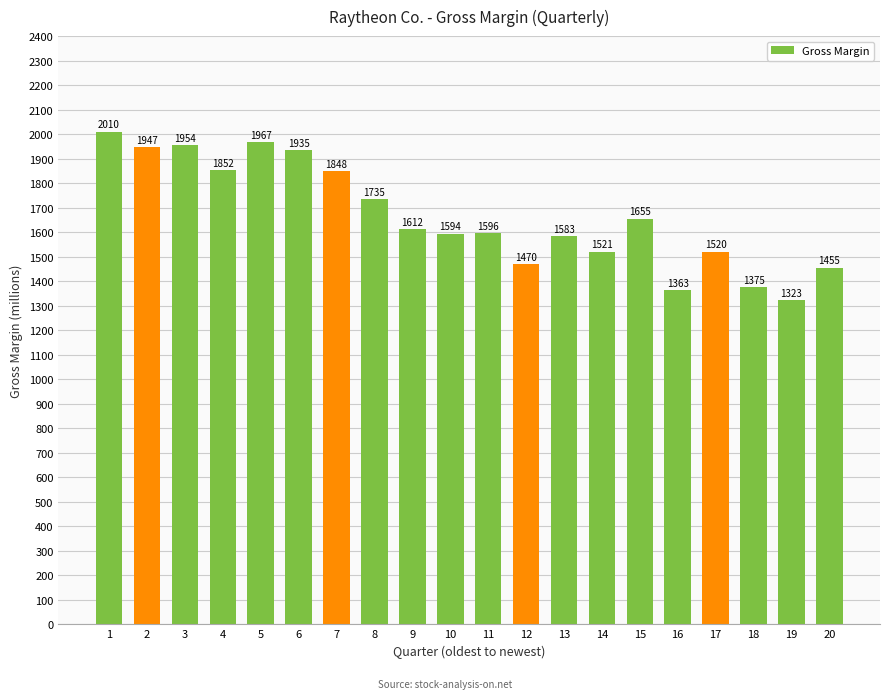

Does the chart contain stacked bars?

No